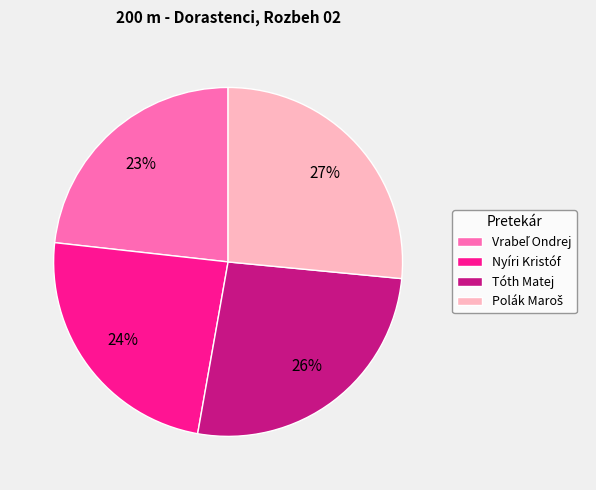

The Nyíri Kristóf slice represents 24% of the pie. True or false?

True